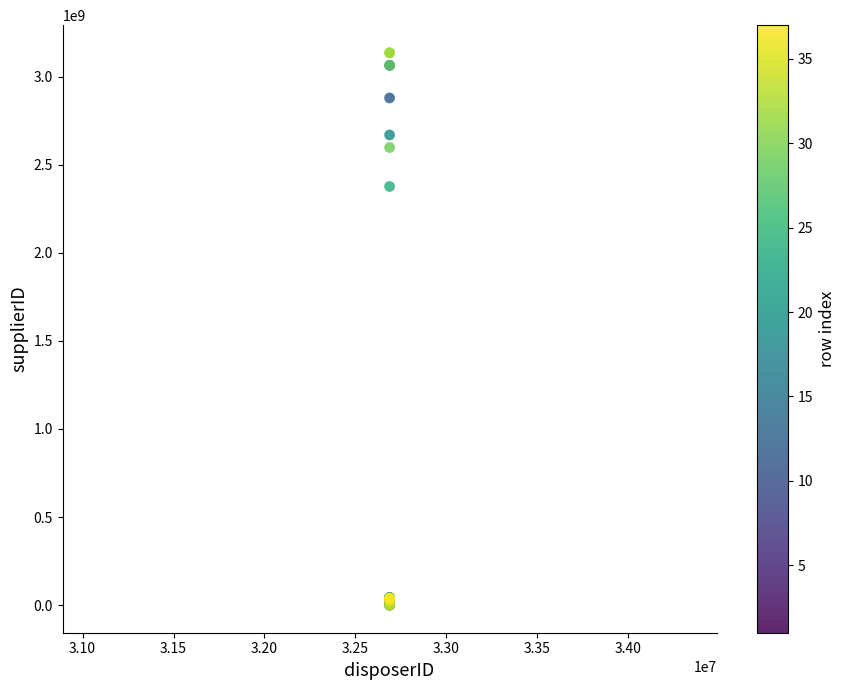

What Y value in the scatter plot is closest to 1567758488?

2376510495